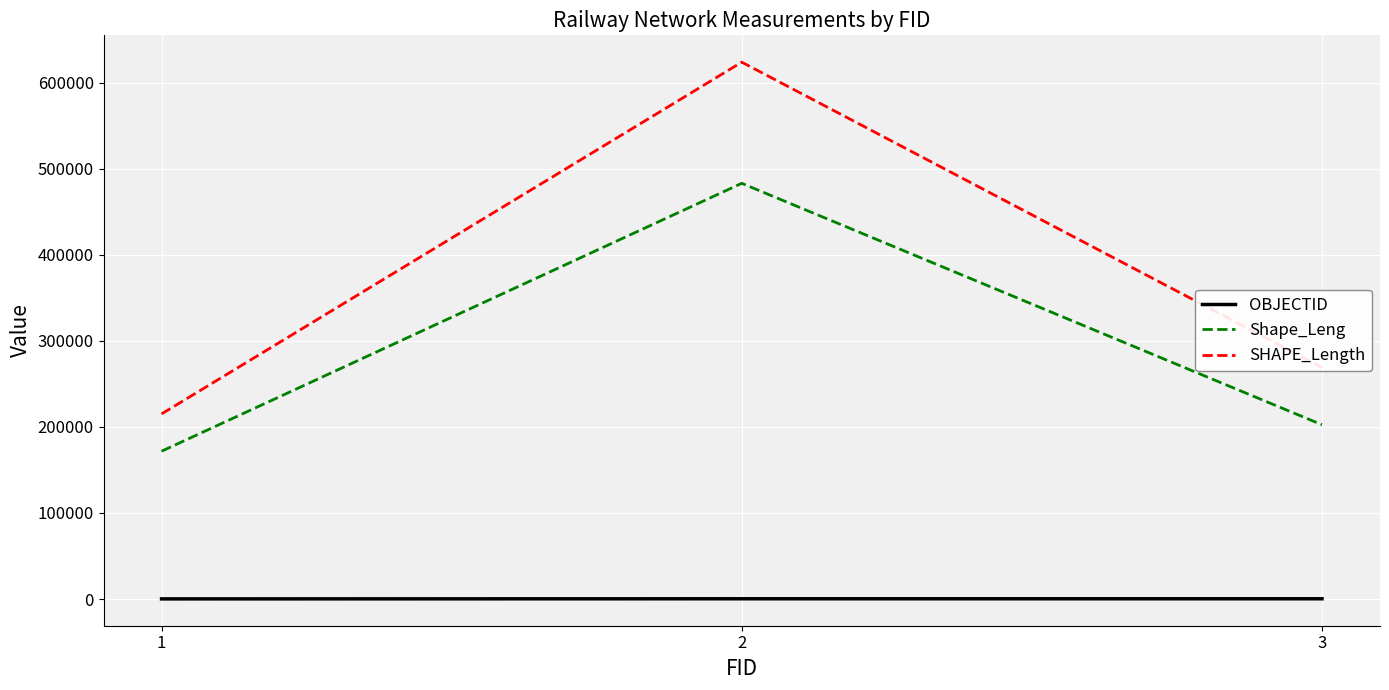

What is the spread (max minus min) of values at 2?

623357.2